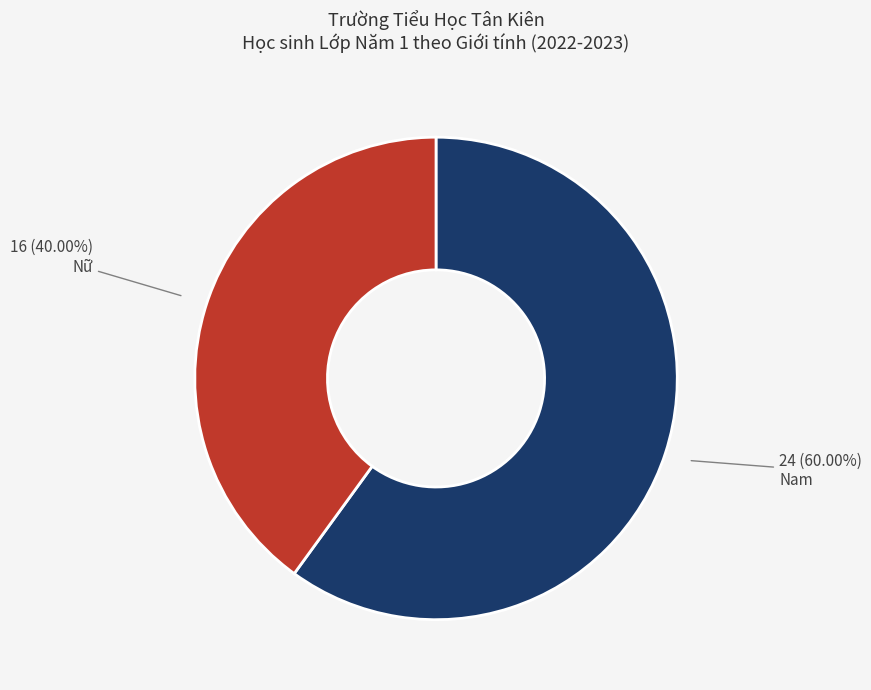

Approximately how many times larger is the value at Nữ compared to Nam?

0.7